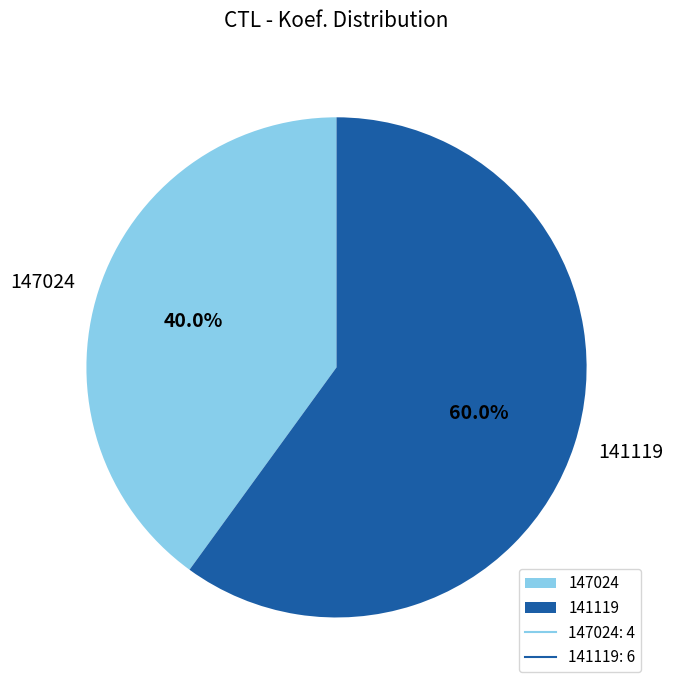

What is the smallest slice in the pie chart?

147024